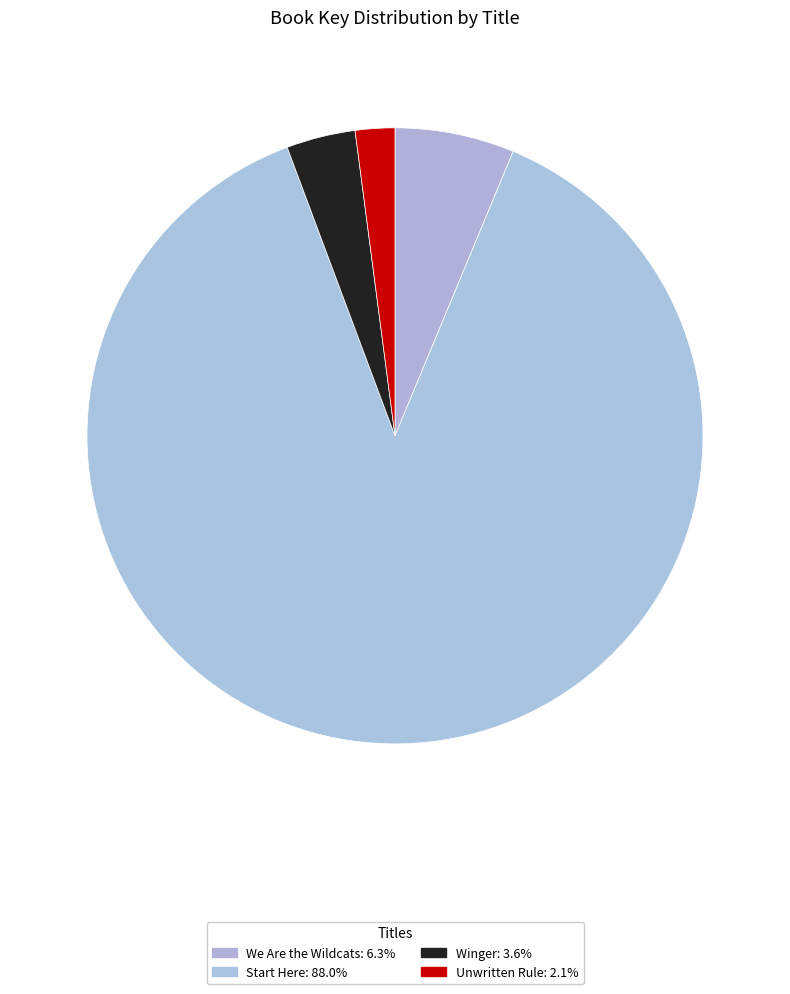

How many slices are in this pie chart?

4